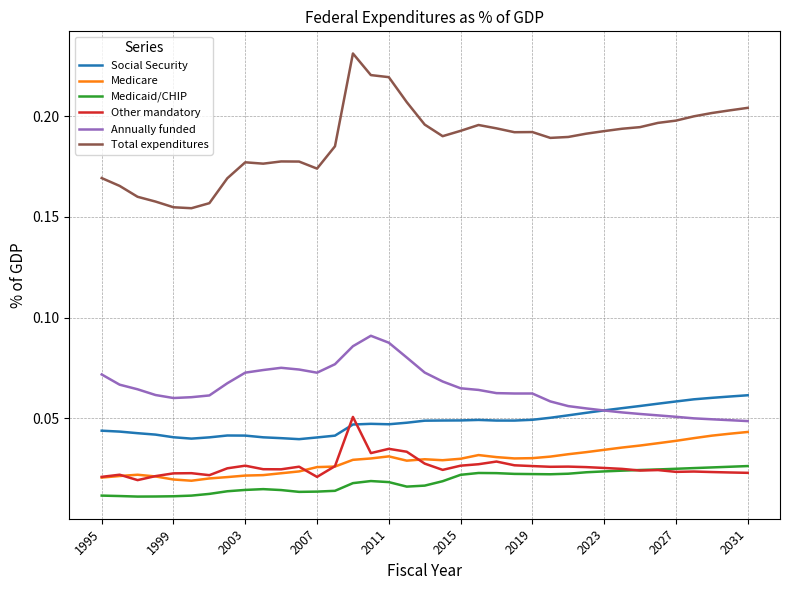

Which series has the largest total across all categories?

Total expenditures